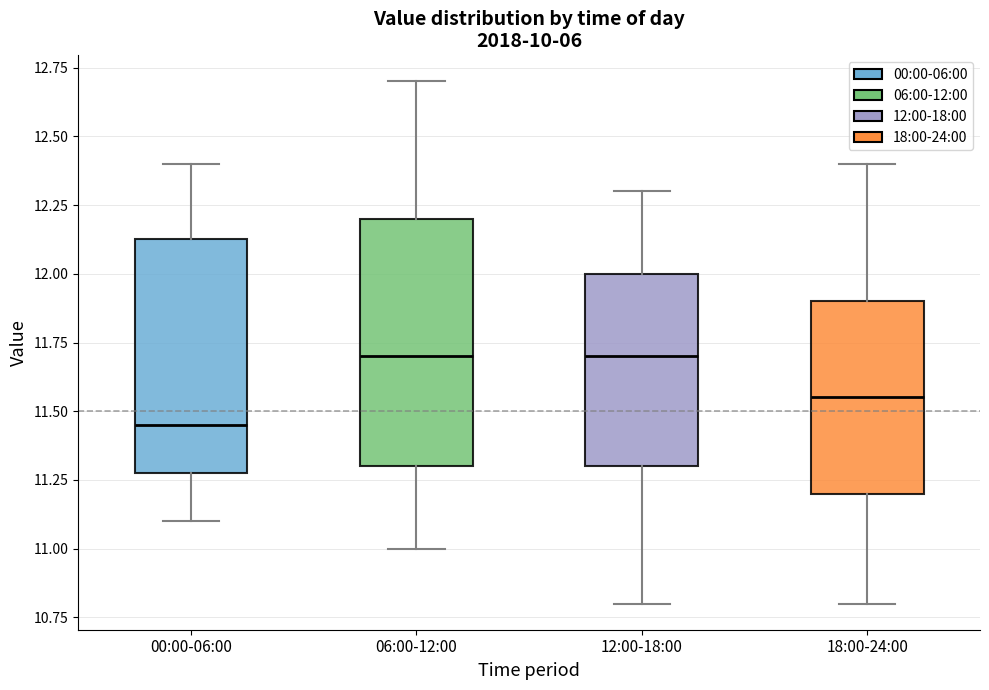

Reading left to right, read every box against the y-axis: the position of its median line, the range the box covers, and the ends of its whiskers. The values are not printed on the chart, so give them approximately, as read against the axis.

00:00-06:00: median 11.45, box 11.30 to 12.15, whiskers 11.10 to 12.40
06:00-12:00: median 11.70, box 11.30 to 12.20, whiskers 11.00 to 12.70
12:00-18:00: median 11.70, box 11.30 to 12.00, whiskers 10.80 to 12.30
18:00-24:00: median 11.55, box 11.20 to 11.90, whiskers 10.80 to 12.40